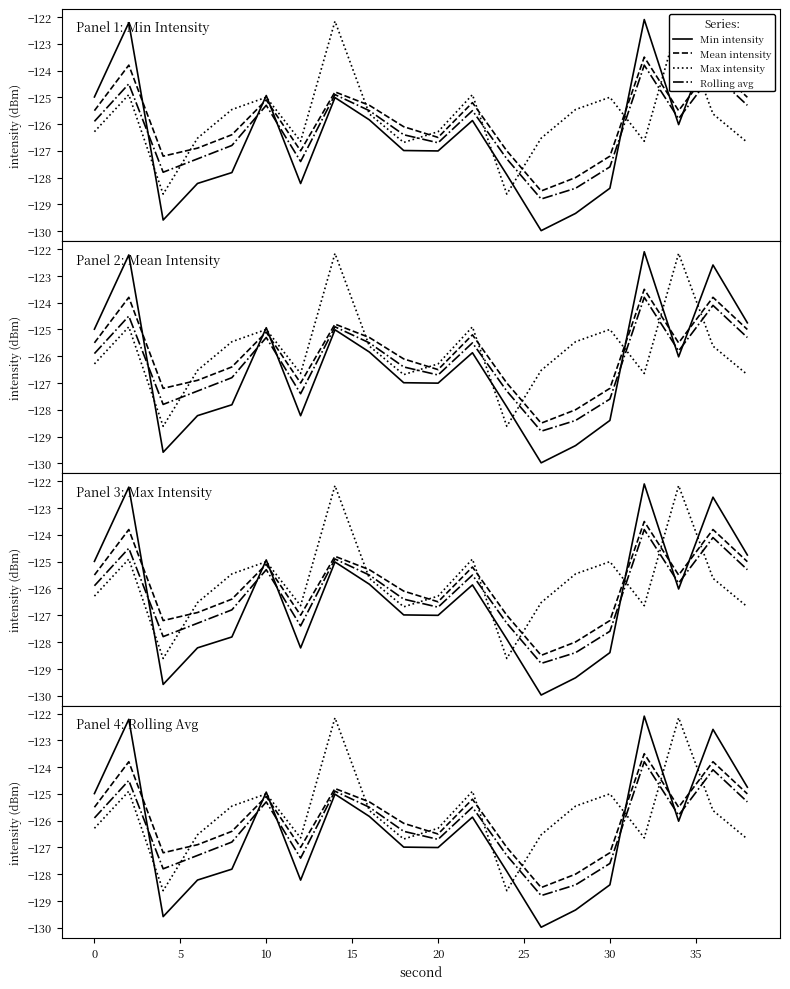

What is the difference between the Rolling avg values at 30 and 10?

2.3